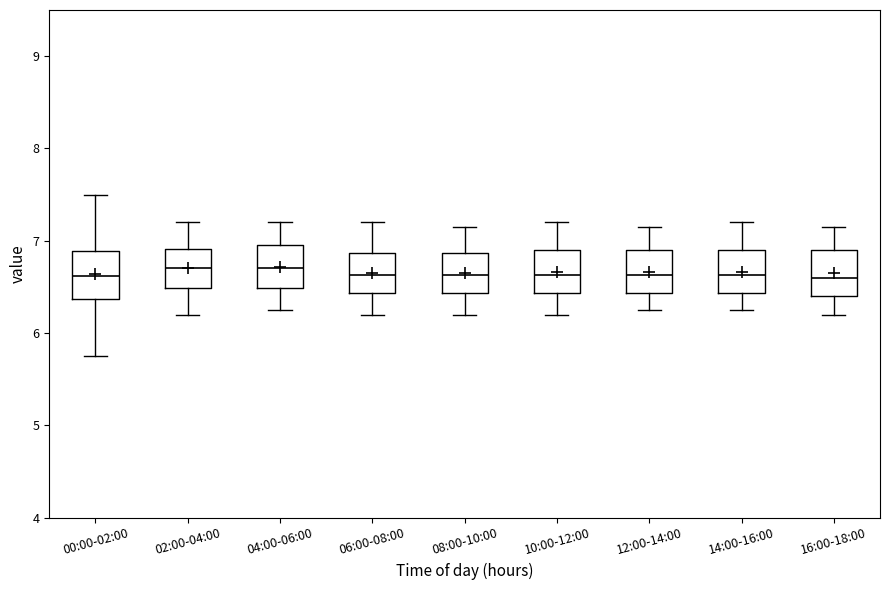

Where does the median line of the box for 04:00-06:00 sit on the y-axis? The values are not printed on the chart, so give them approximately, as read against the axis.

6.7